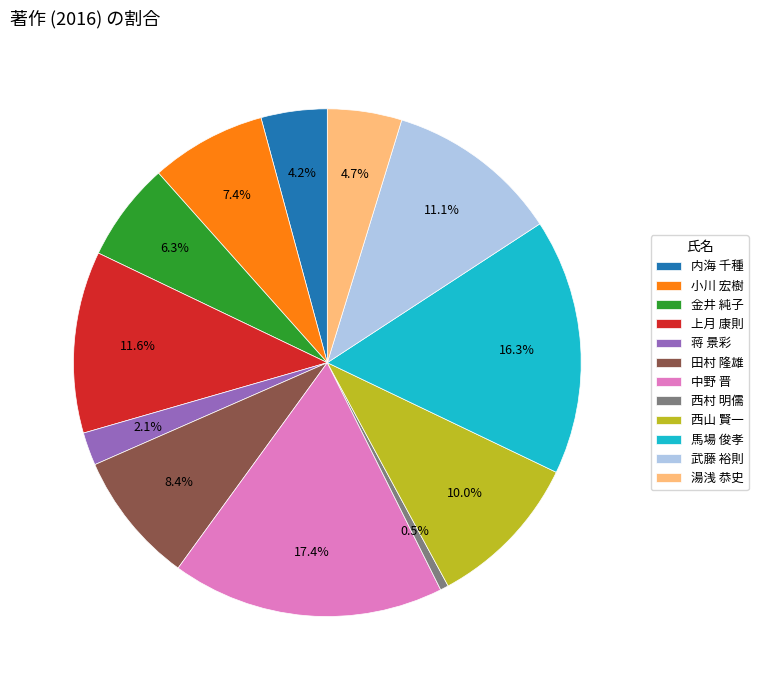

Does 小川 宏樹 account for over 50% of the chart?

No